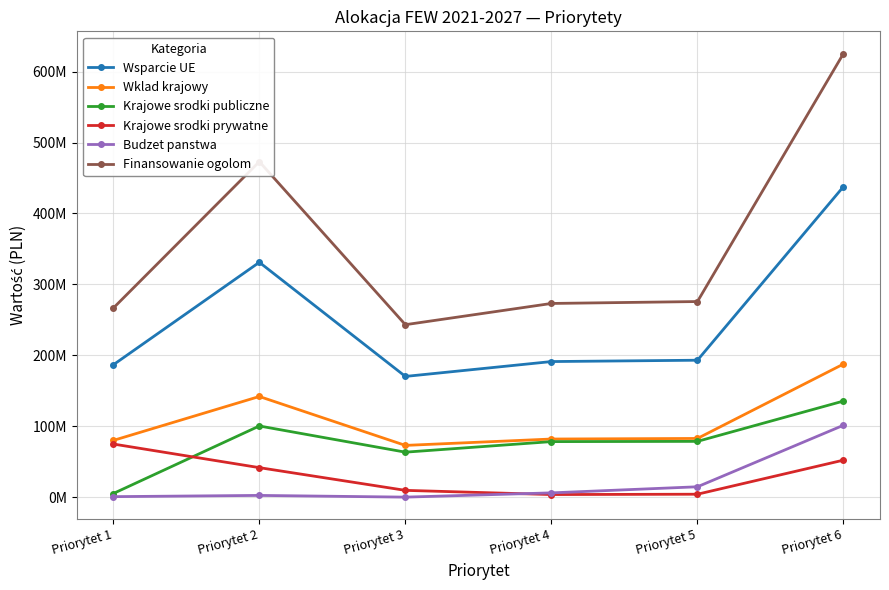

What are all the series names shown in the legend?

Wsparcie UE, Wklad krajowy, Krajowe srodki publiczne, Krajowe srodki prywatne, Budzet panstwa, Finansowanie ogolom